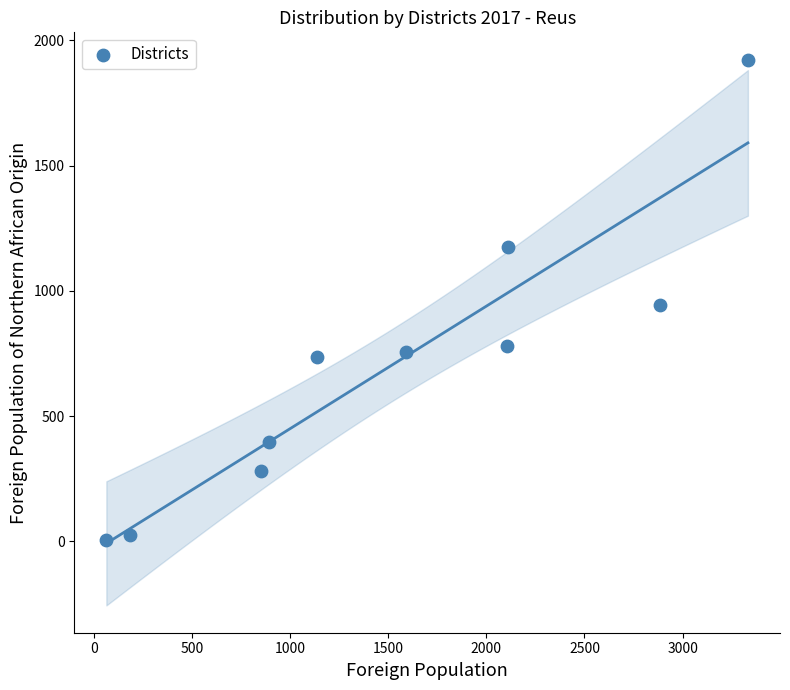

What is the range of Y values (max minus min)?

1917